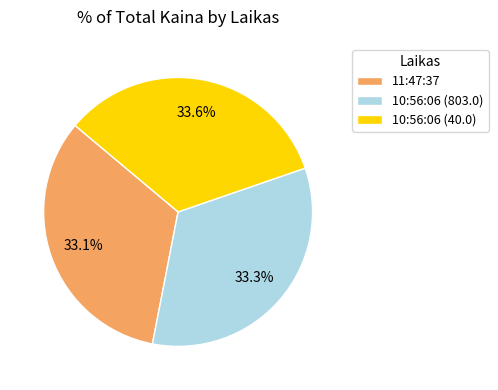

True or false: 10:56:06 (803.0) accounts for 33% of the total.

True